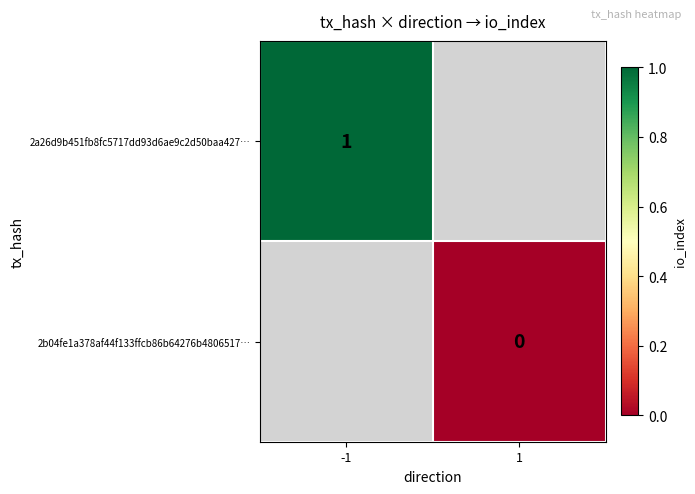

True or false: 2a26d9b451fb8fc5717dd93d6ae9c2d50baa427… has a value of 2 at -1.

False